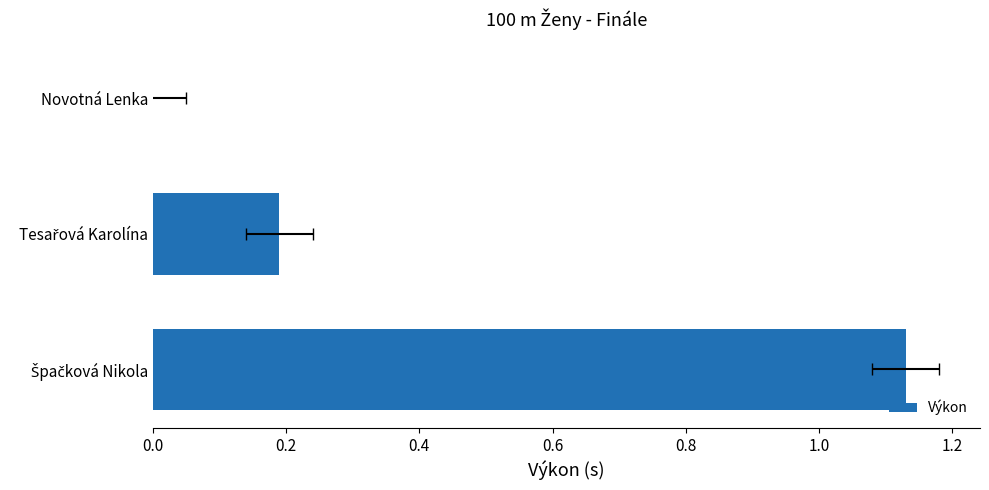

Which has a higher value, Tesařová Karolína or Špačková Nikola?

Špačková Nikola